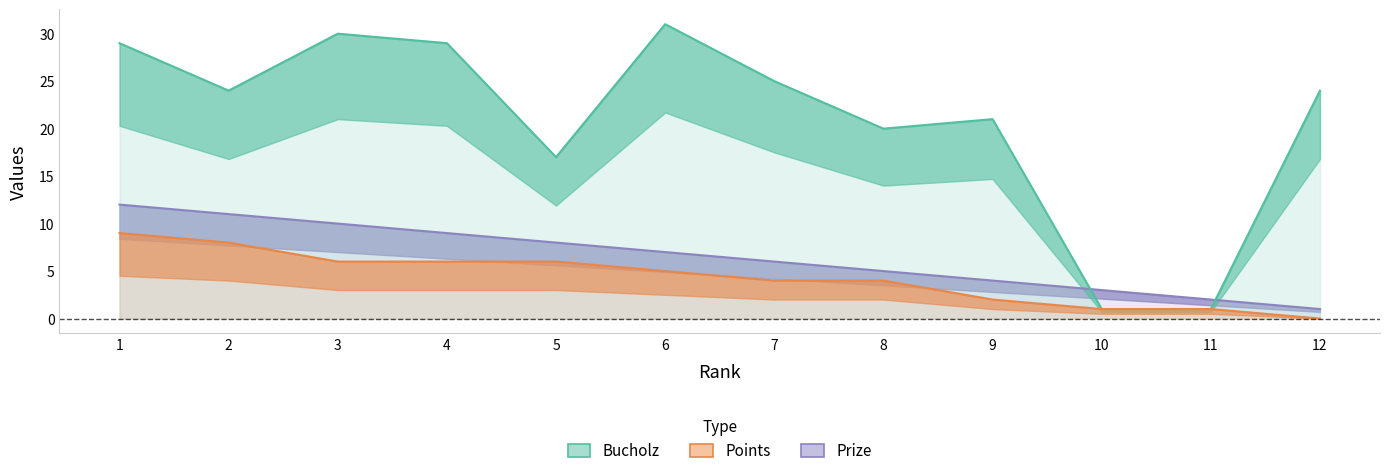

How many values in the Points series are below 5?

6